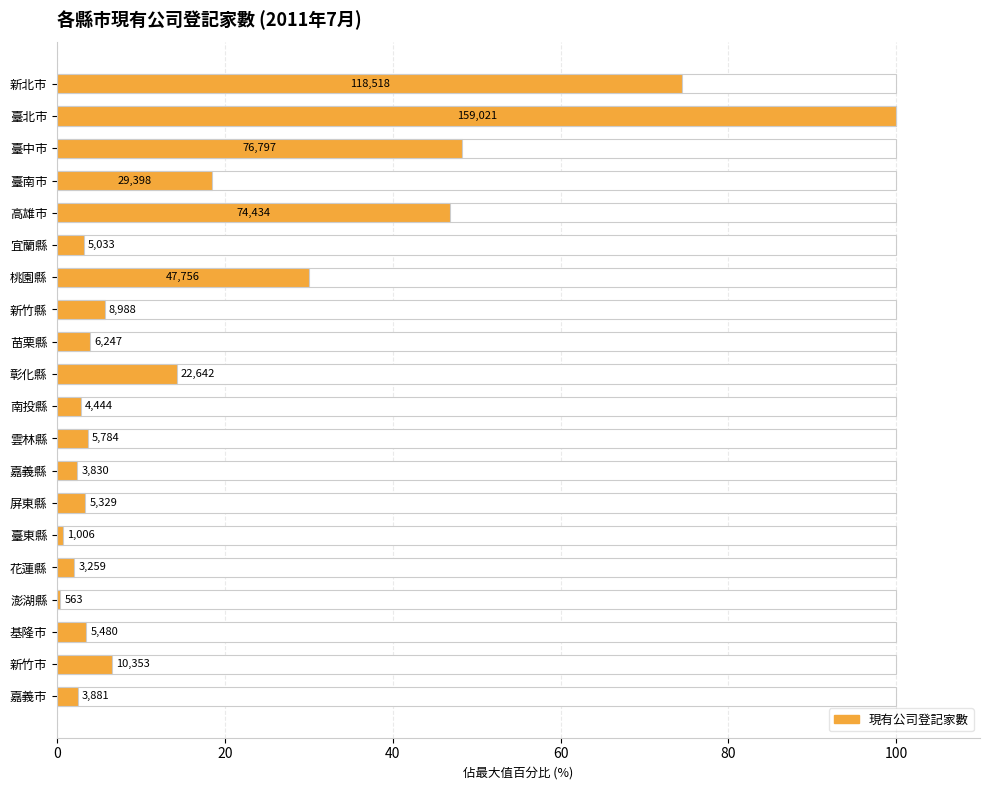

Does the chart contain stacked bars?

No